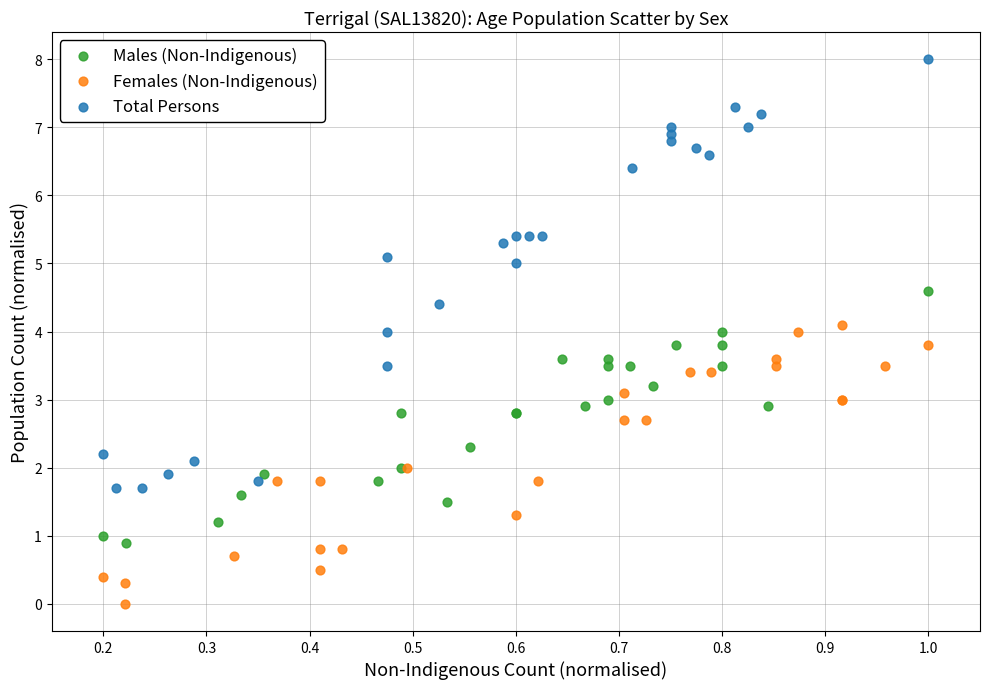

Which series contains the highest Y value?

Total Persons